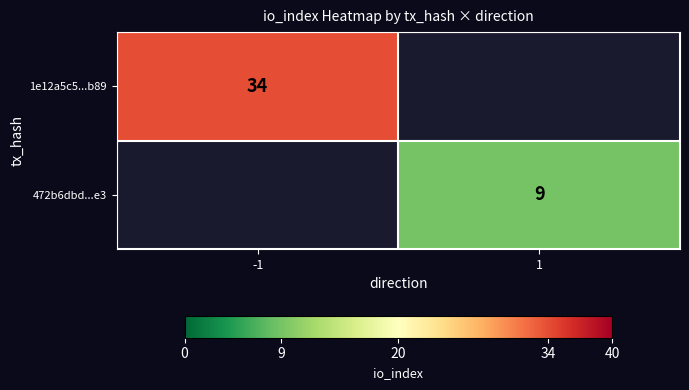

Between 1 and -1, which is larger?

-1